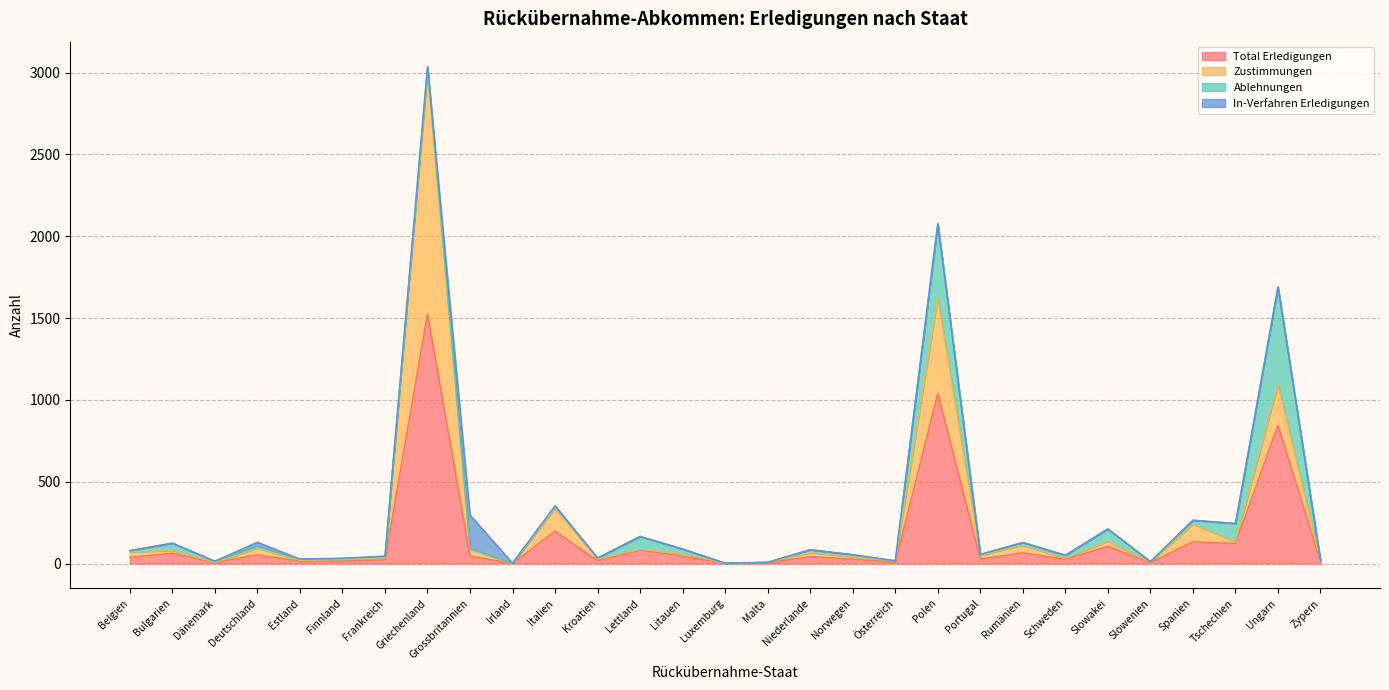

Where does the Total Erledigungen series first go above 39?

Bulgarien